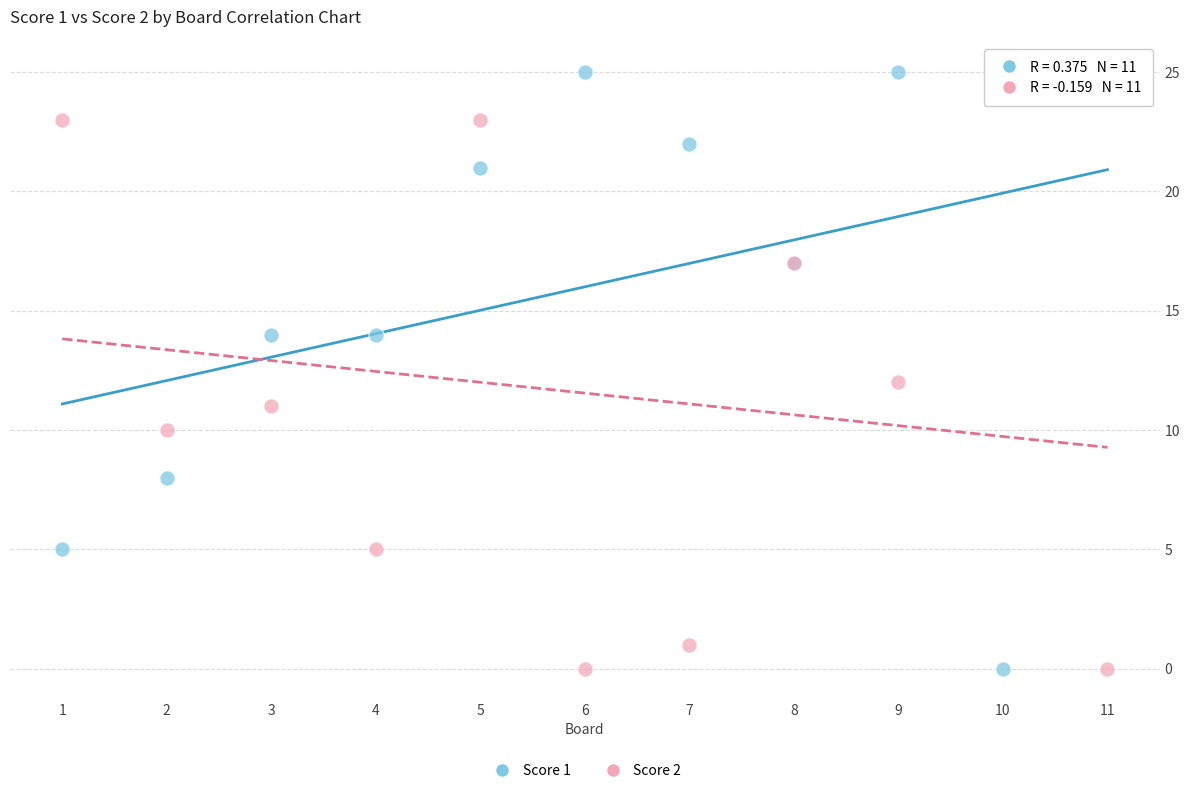

What is the X range (max minus min) for the scatter plot?

10